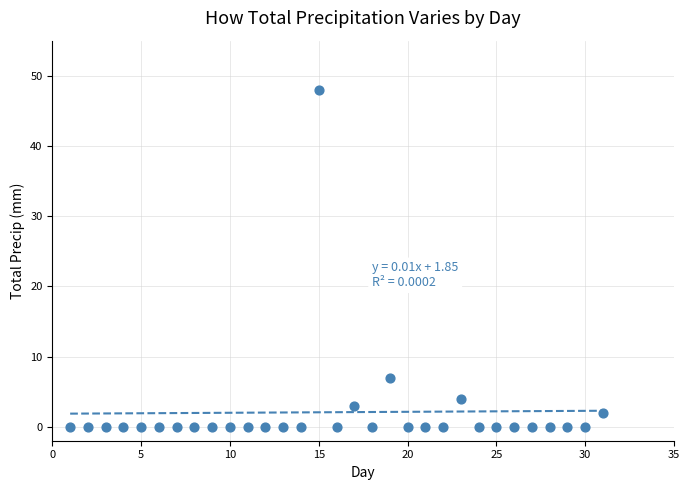

What Y value in the scatter plot is closest to 24?

7